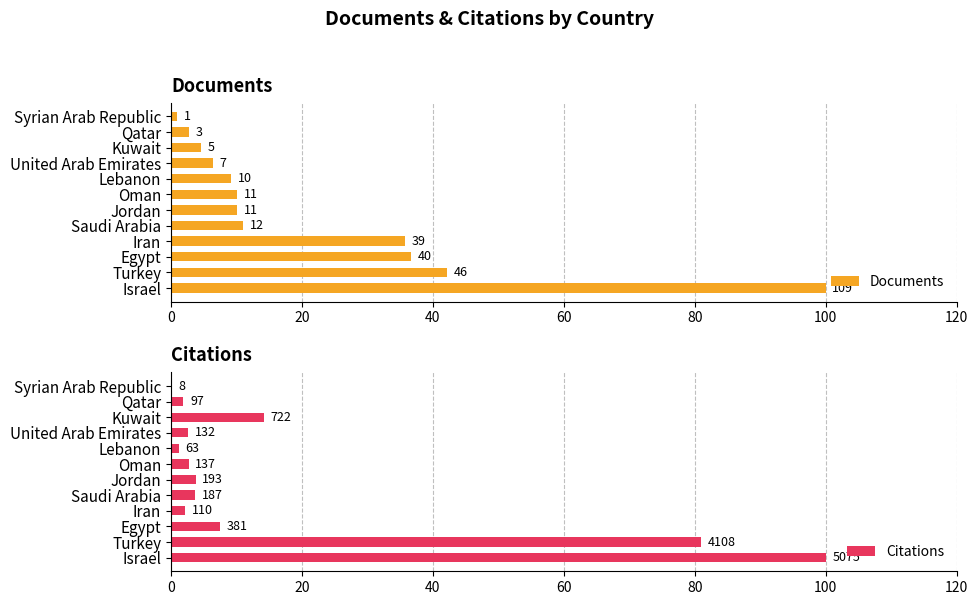

What is the spread (max minus min) of values at Kuwait?

9.6